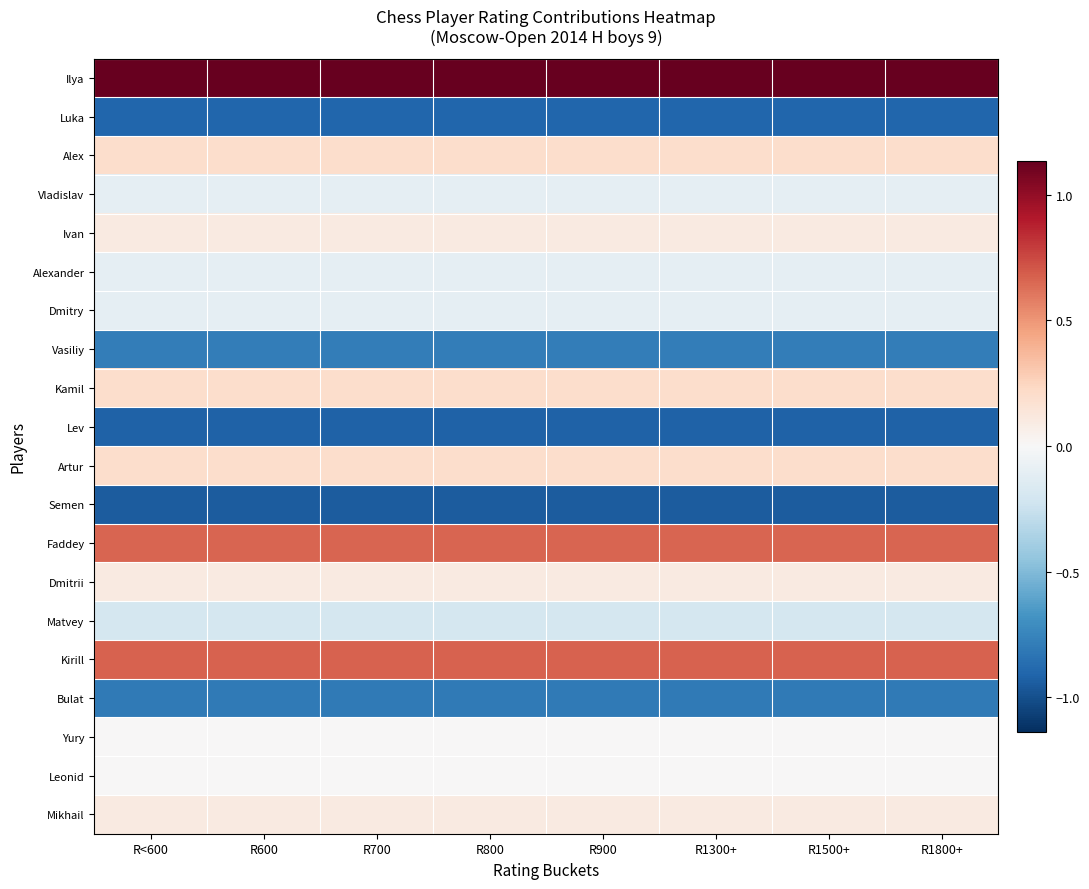

At which category is the sum across all series the highest?

R1300+